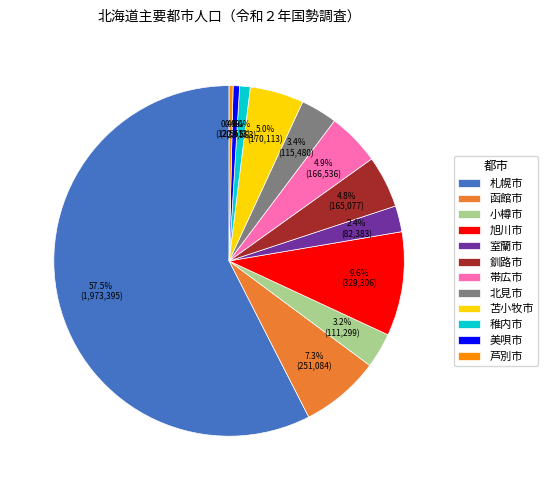

Which slice represents more than half of the pie?

札幌市